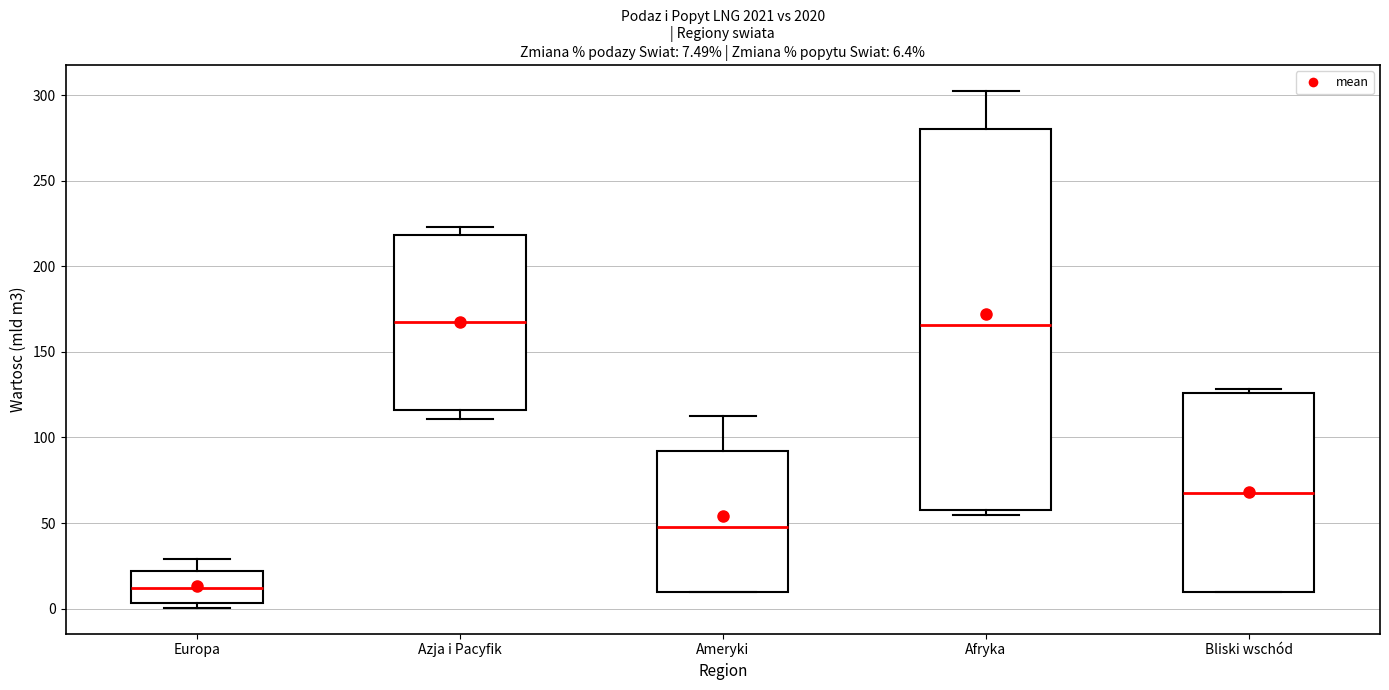

Comparing the boxes themselves (not the whiskers), which one is the tallest?

Afryka